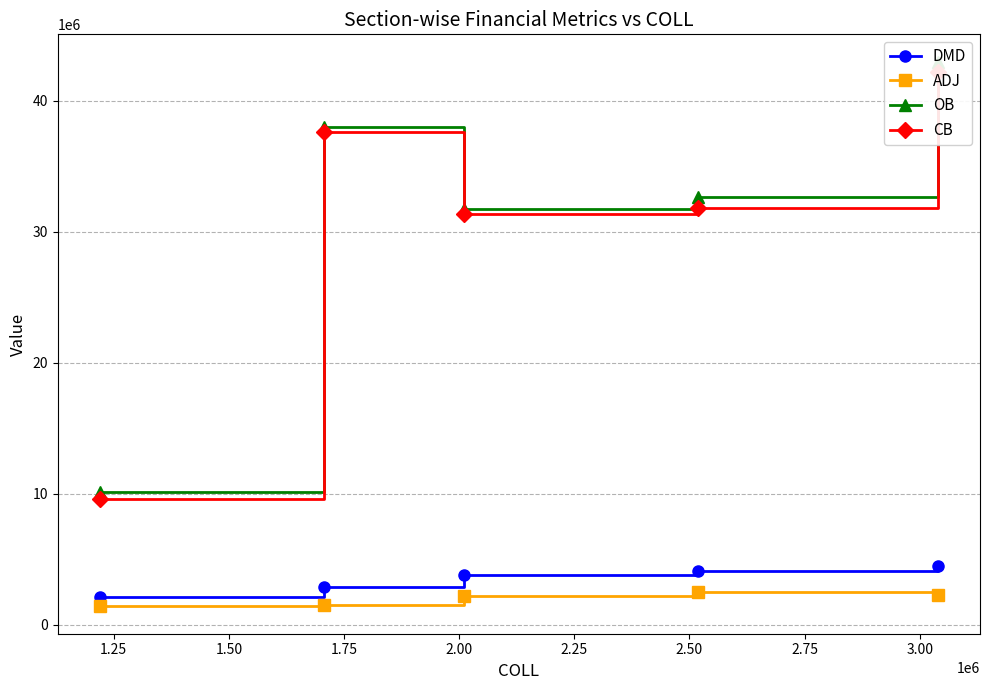

True or false: CB has more than 2 interior local peaks.

False